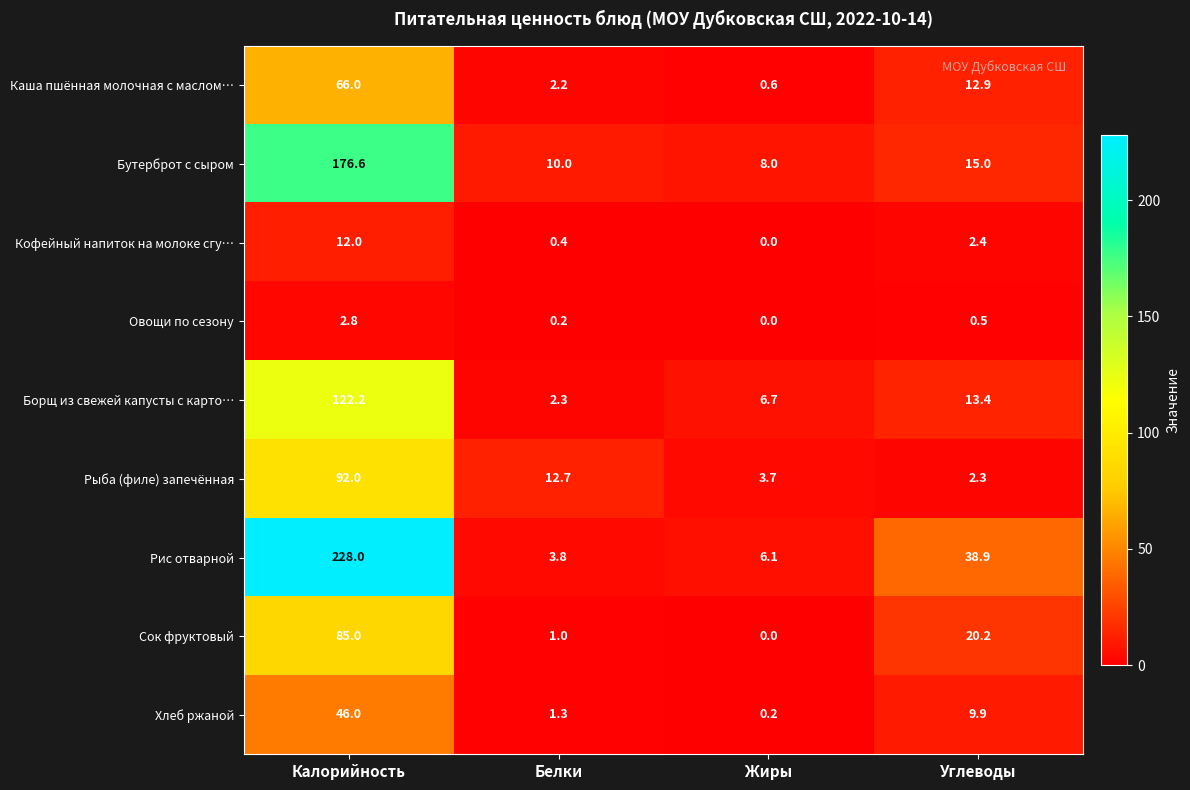

Is the value of Борщ из свежей капусты с карто… at Жиры greater than the value of Бутерброт с сыром at Углеводы?

No